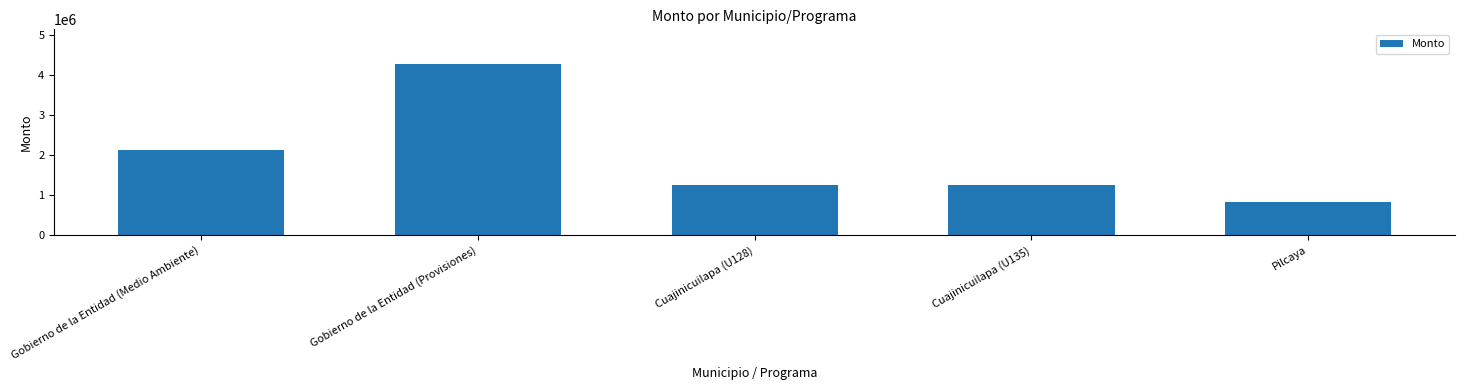

Does the chart contain any negative values?

No